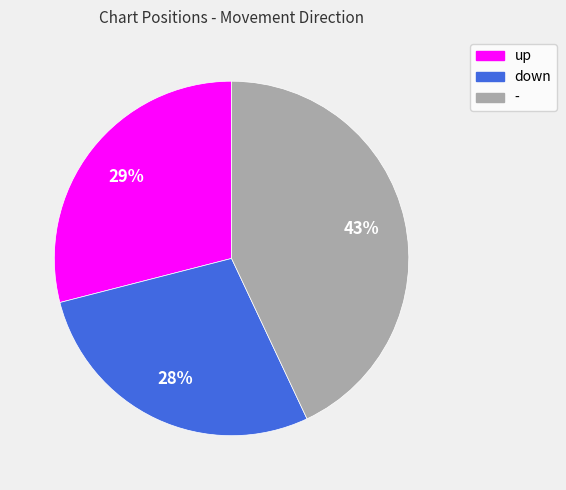

Is there a majority slice in this chart?

No